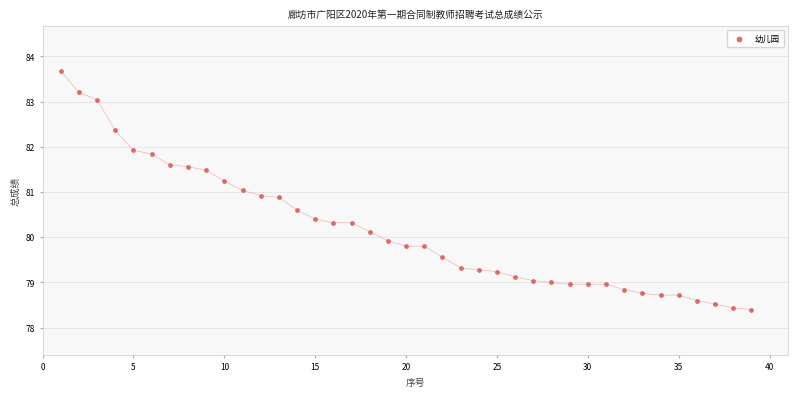

What is the range of X values (max minus min)?

38.0